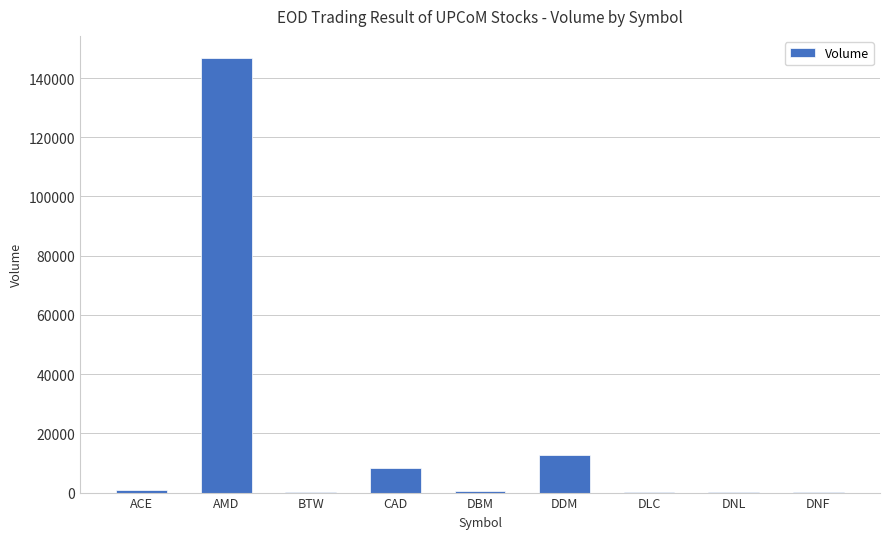

What is the sum of all values?

169600